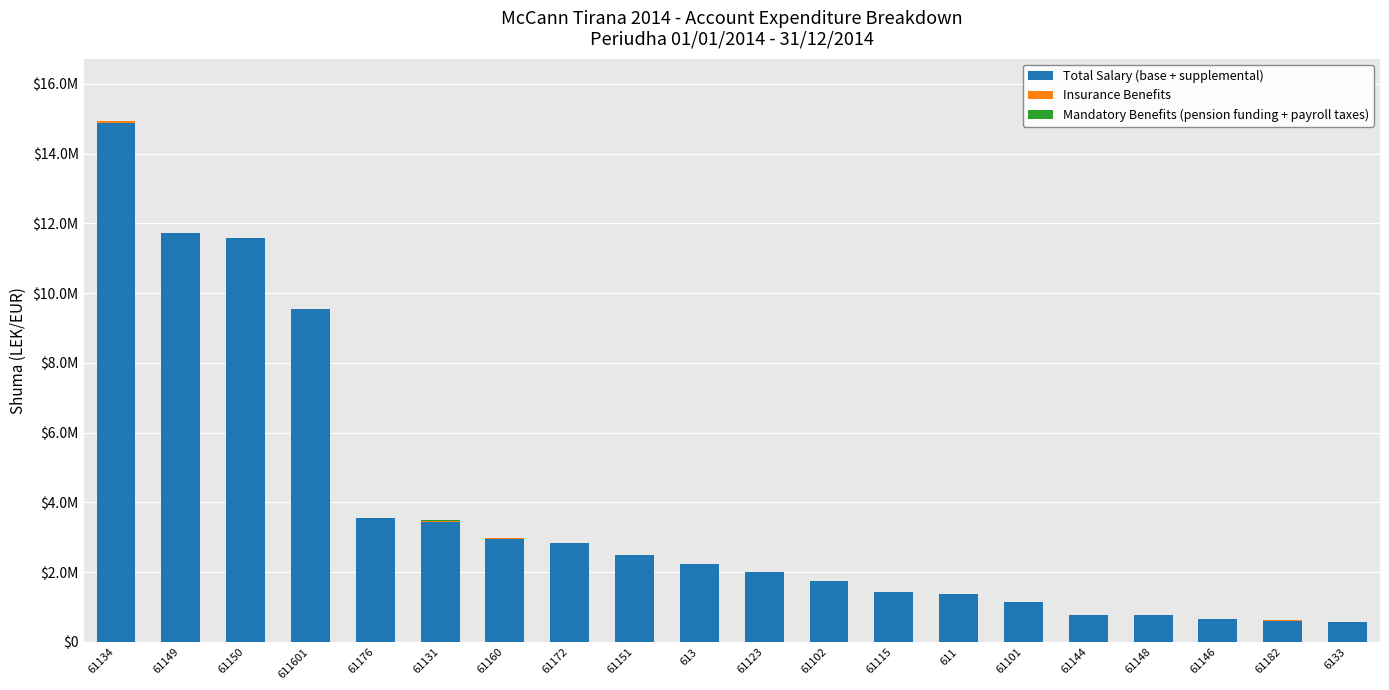

At how many categories does at least one series exceed 14733476?

1